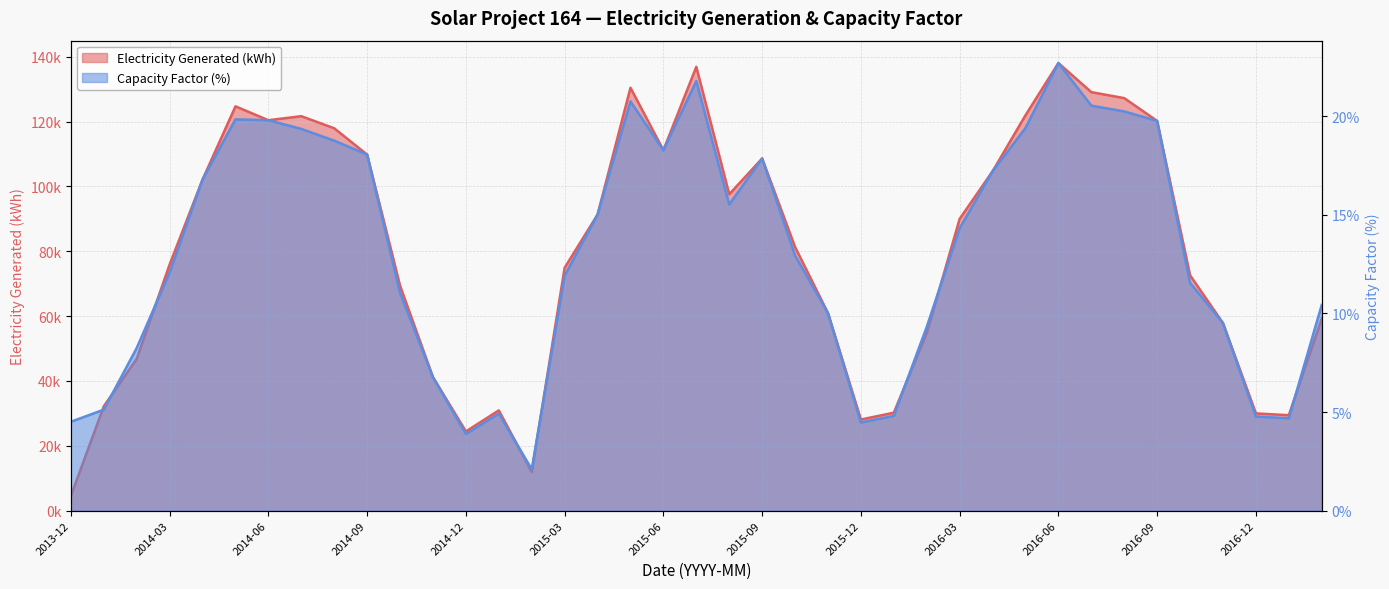

Count the number of categories in the chart.

39